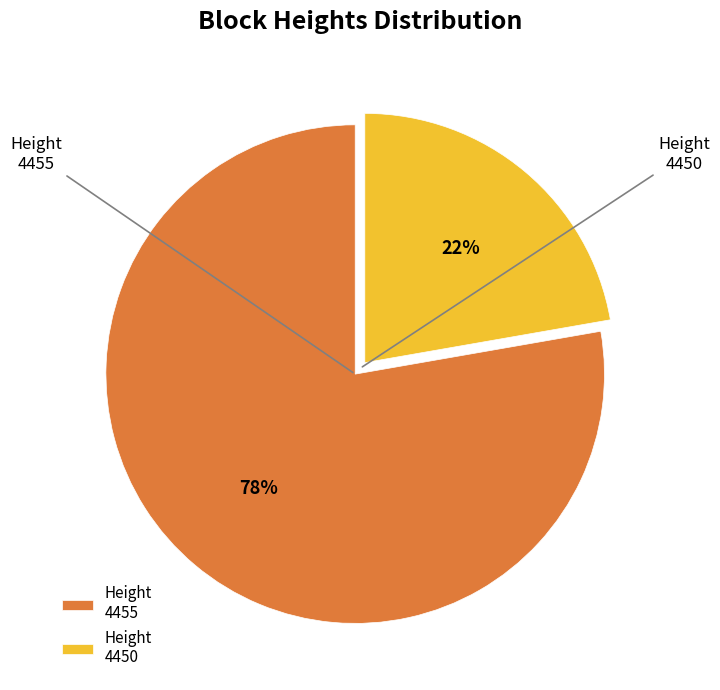

To the nearest percent, what percentage of the pie is Height 4455?

78%